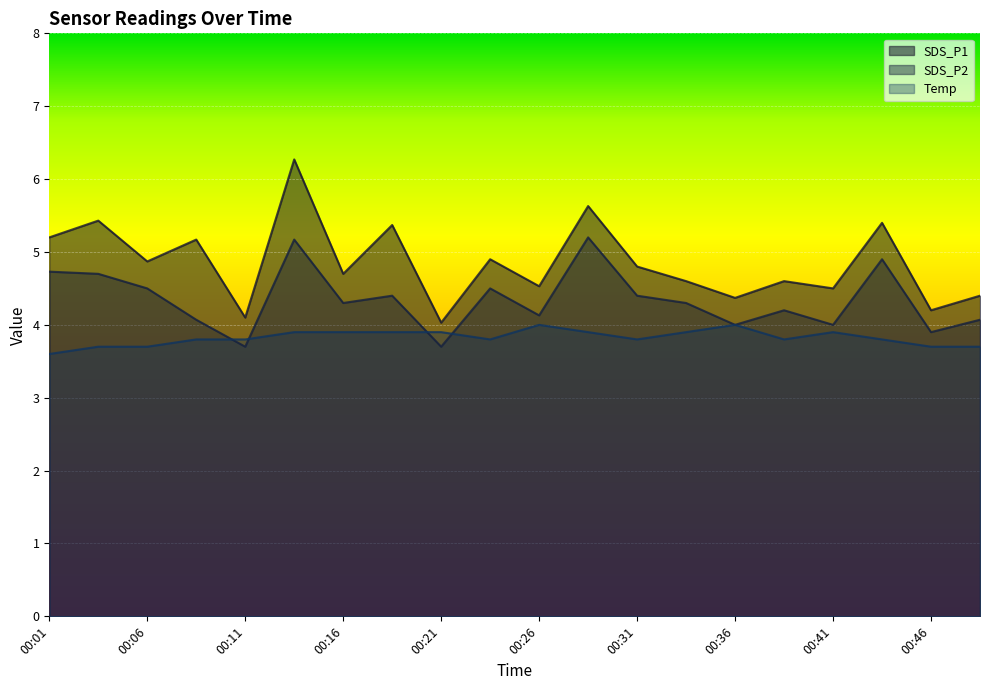

Which series has the largest total across all categories?

SDS_P1